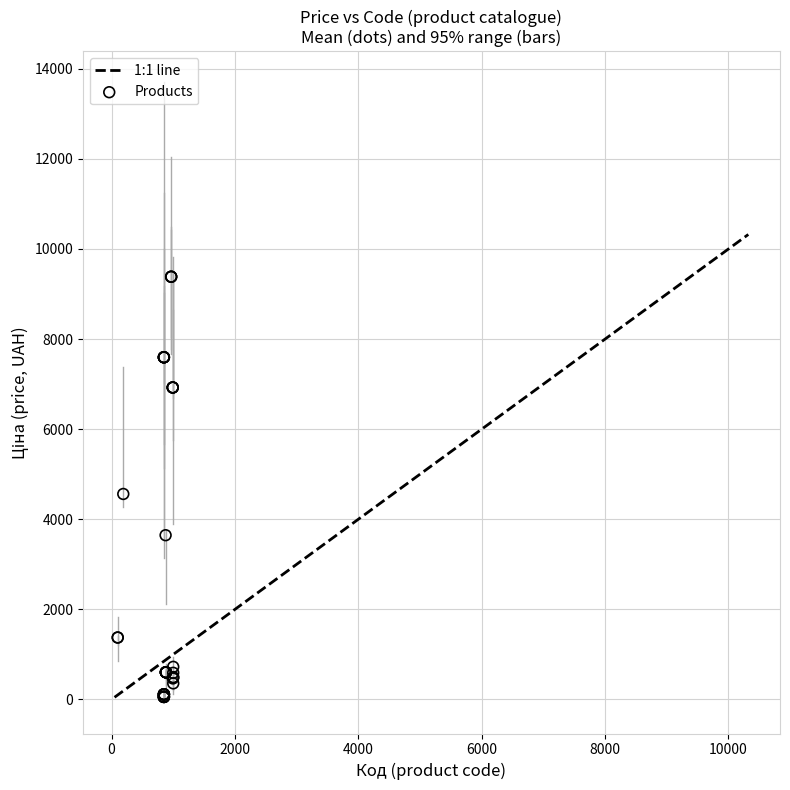

What Y value in the scatter plot is closest to 4720?

4561.9